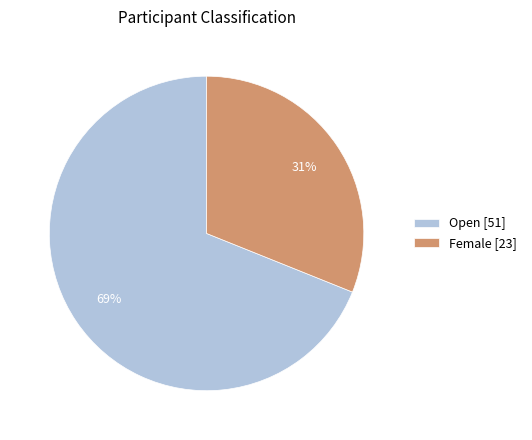

Which slice is the largest?

Open